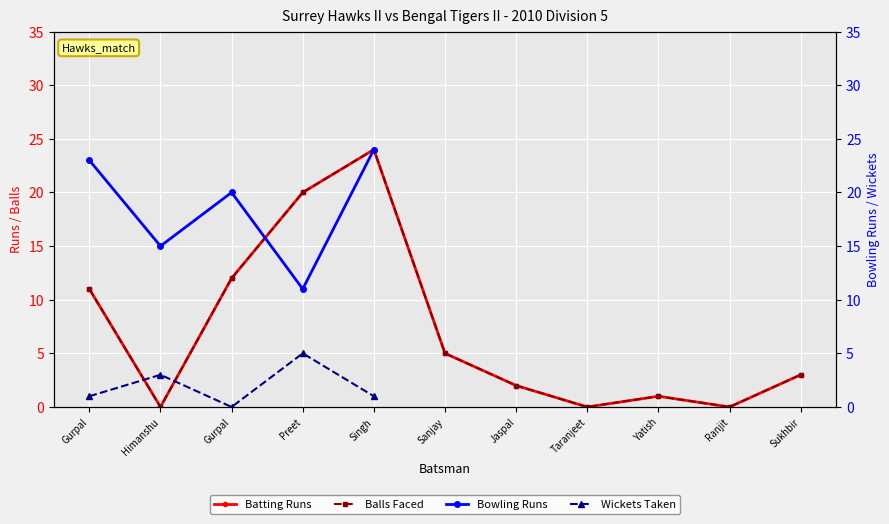

The value of Surrey Hawks II (Balls) at Yatish is 1. True or false?

True